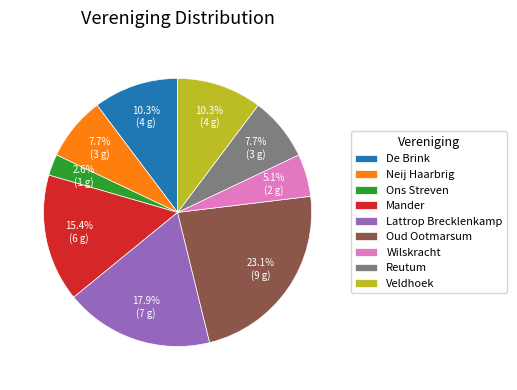

Combined, do Reutum and Wilskracht account for over 50%?

No